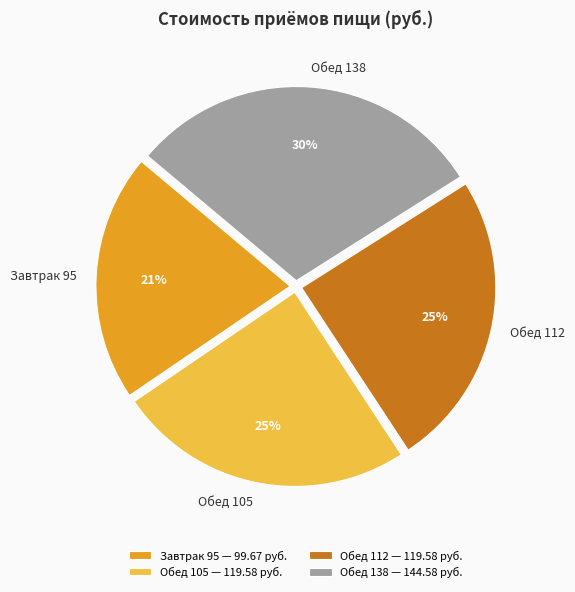

Approximately how many times larger is the value at Завтрак 95 compared to Обед 105?

0.8